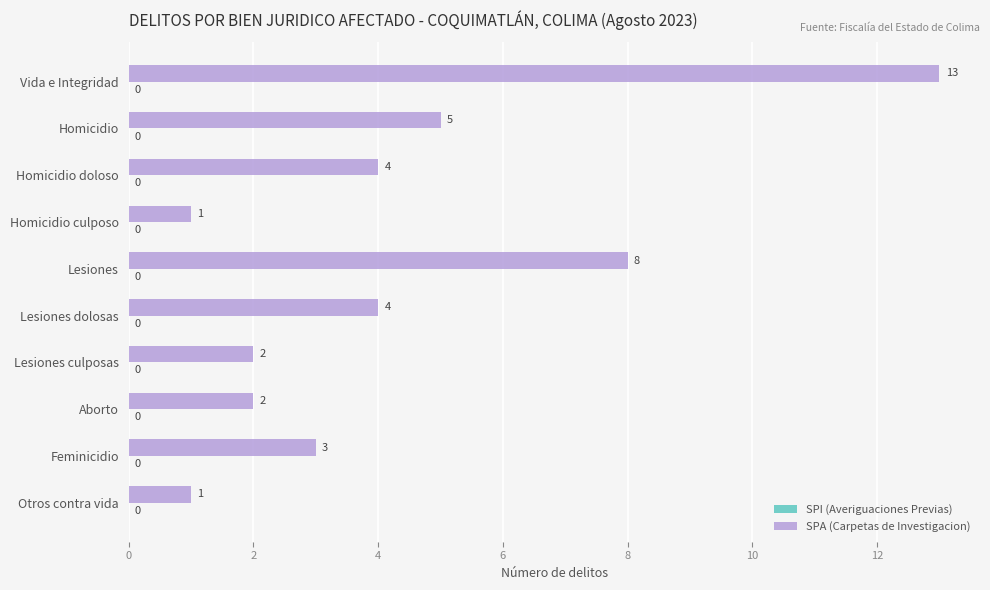

What is the greatest value displayed?

13